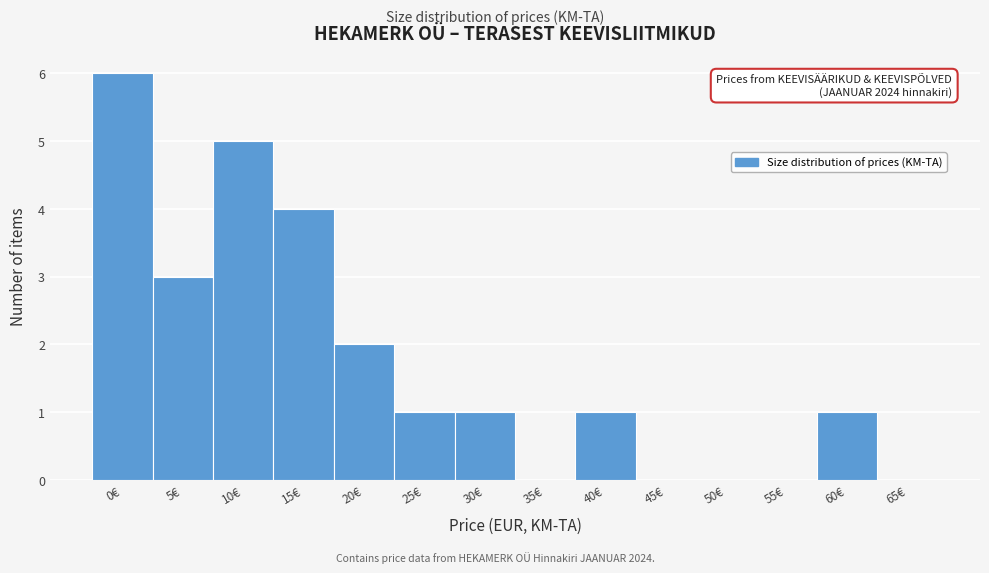

Reading left to right, extract all data points from this chart.

0€=6	5€=3	10€=5	15€=4	20€=2	25€=1	30€=1	35€=0	40€=1	45€=0	50€=0	55€=0	60€=1	65€=0